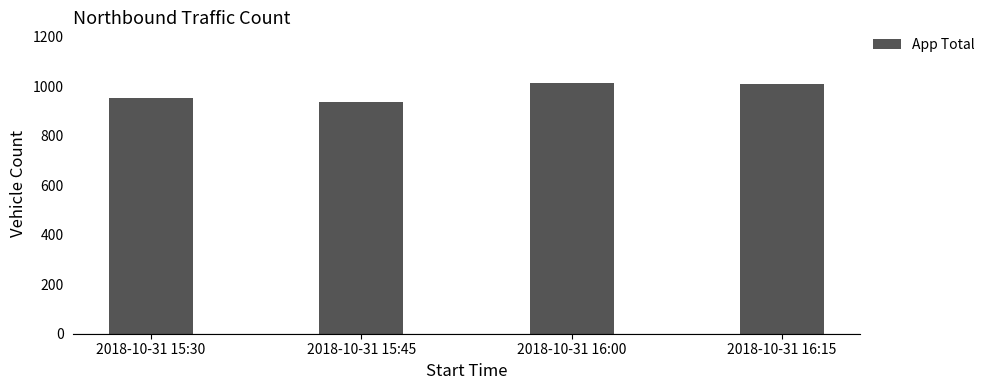

What is the difference between the maximum and minimum values?

79